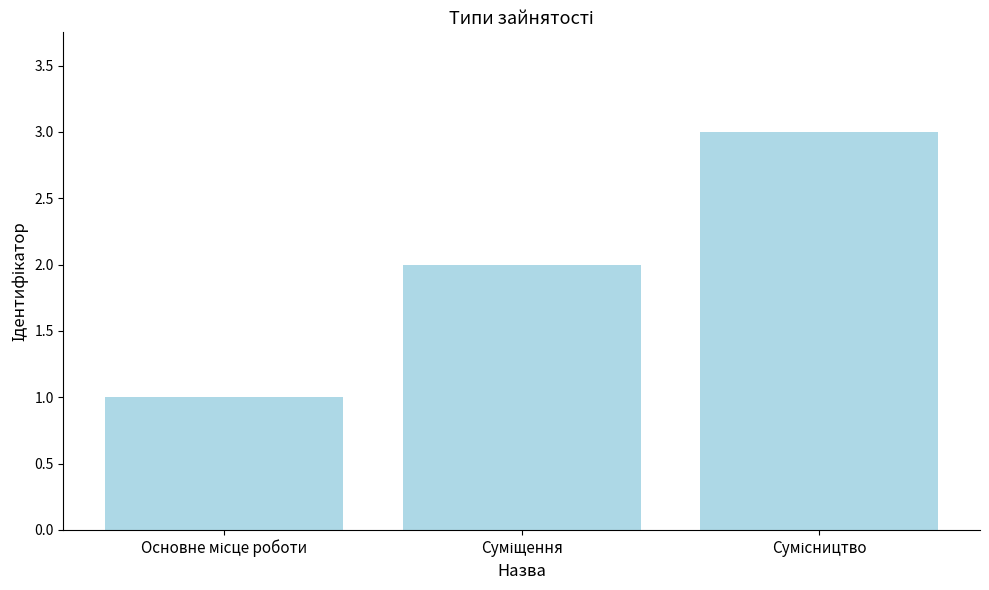

What is the smallest value displayed?

1